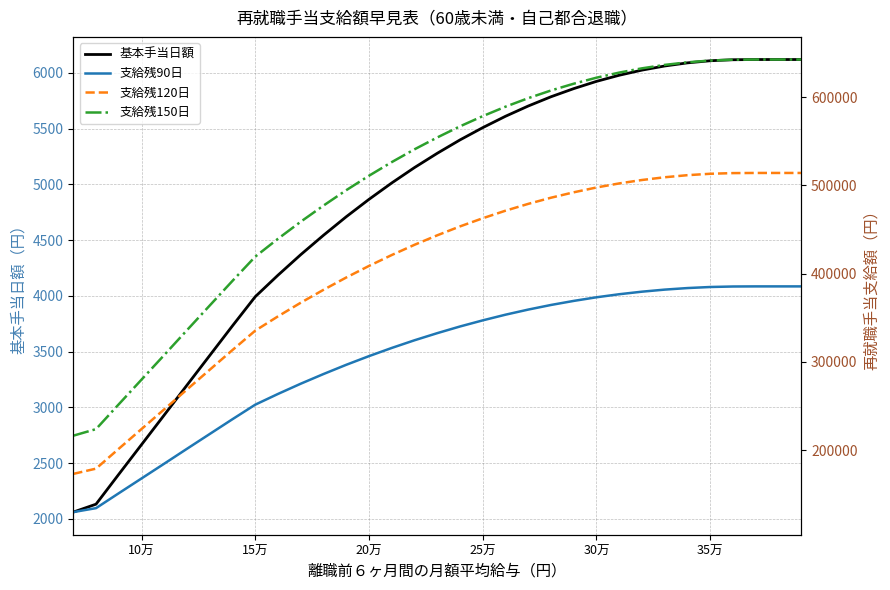

Which series has the largest range (max minus min)?

支給残150日